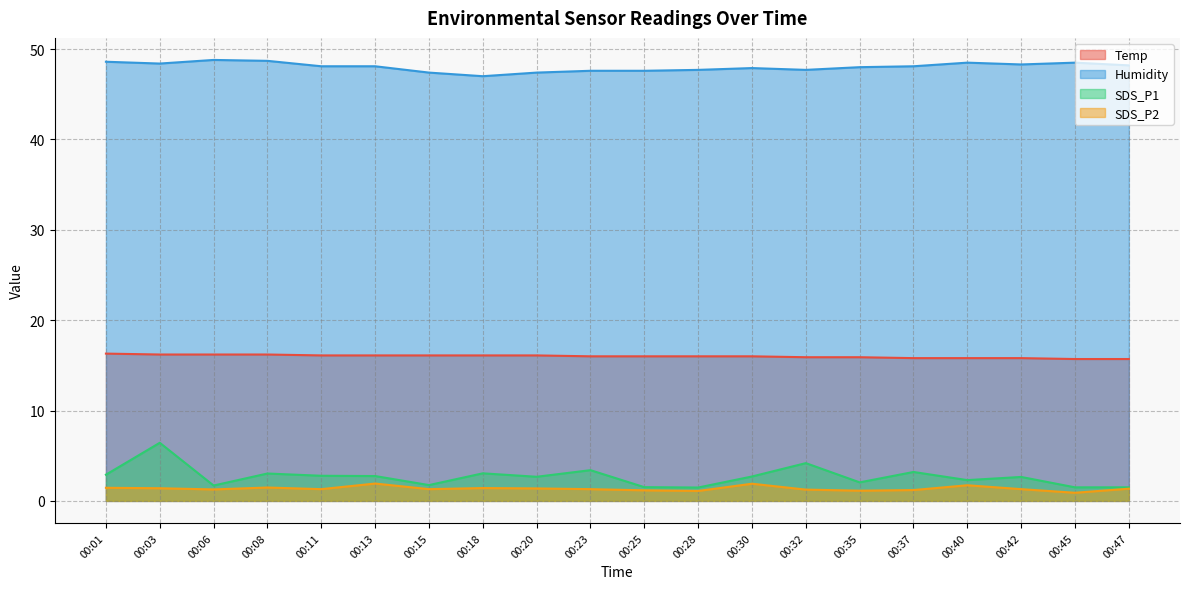

How many values in the Humidity series exceed 48?

11